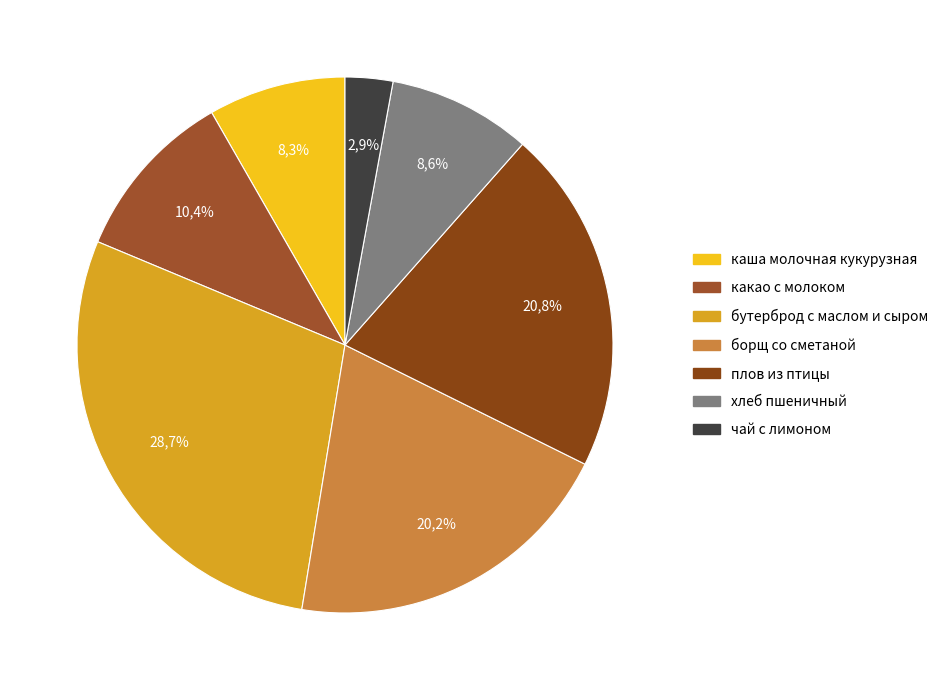

Is it true that какао с молоком is 1% of the pie?

False